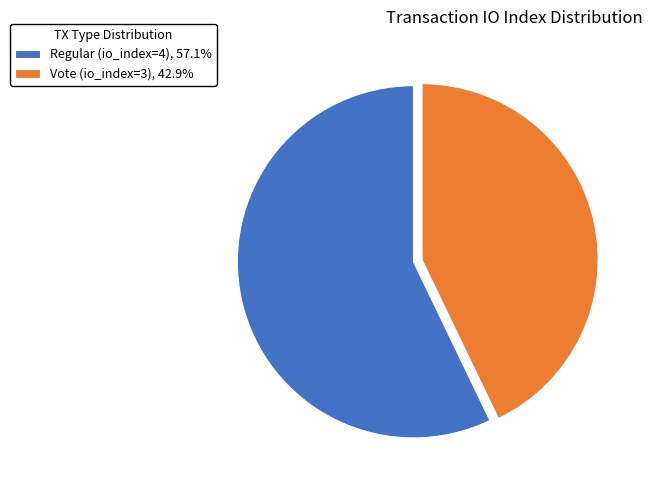

Combined, do Vote (io_index=3), 42.9% and Regular (io_index=4), 57.1% account for over 50%?

Yes